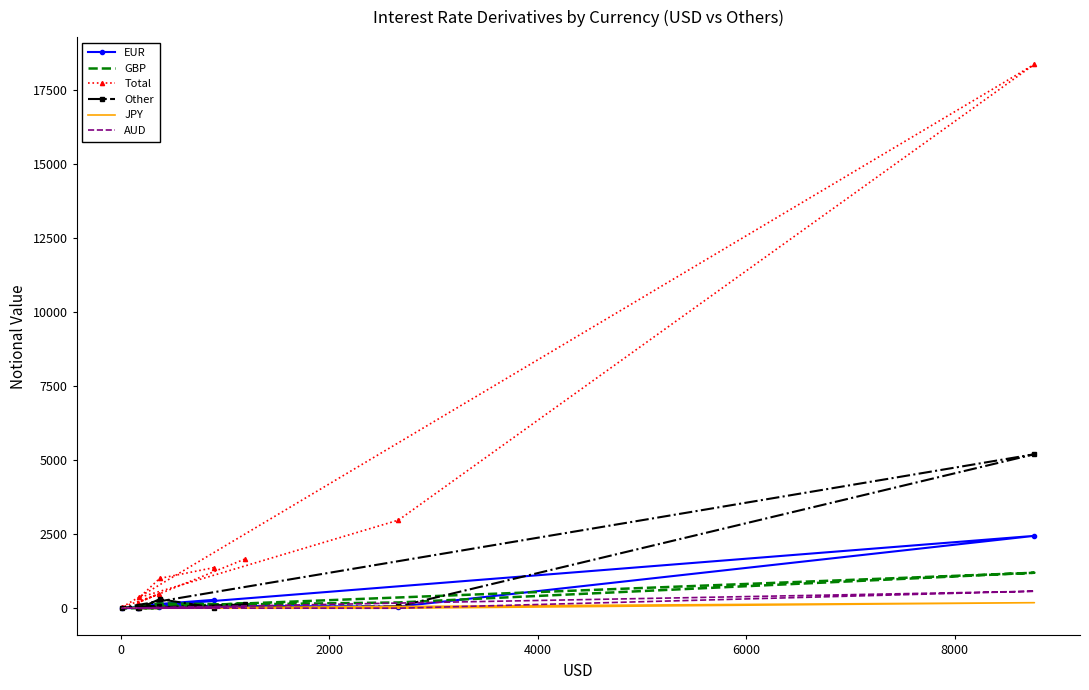

What are all the series names shown in the legend?

EUR, GBP, Total, Other, JPY, AUD